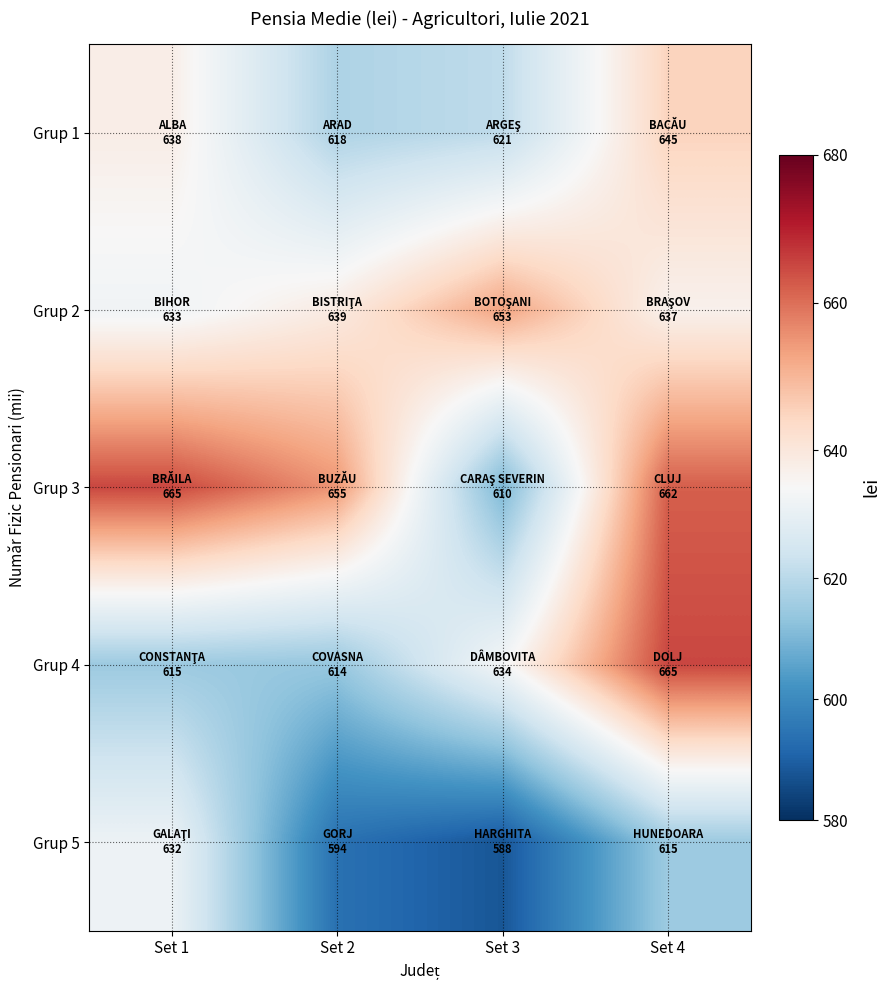

How many distinct data groups are displayed?

5